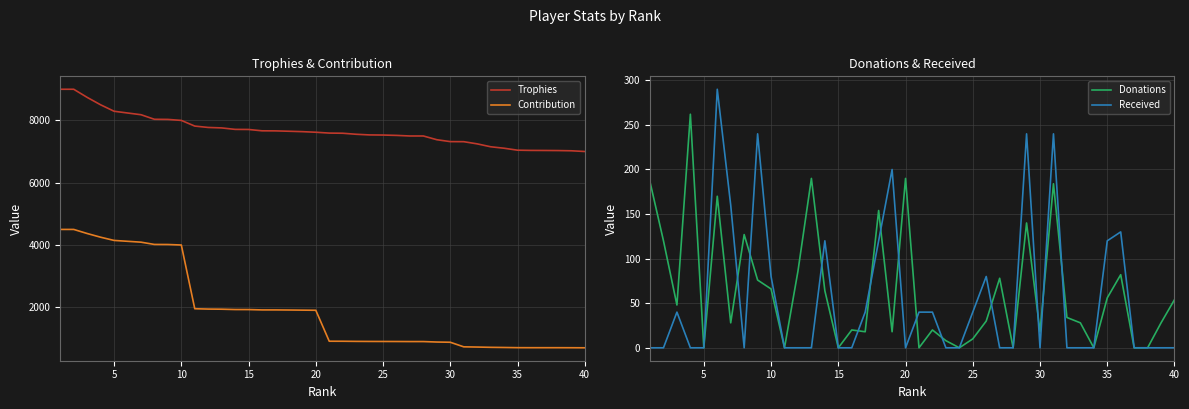

What is the greatest value displayed?

9000